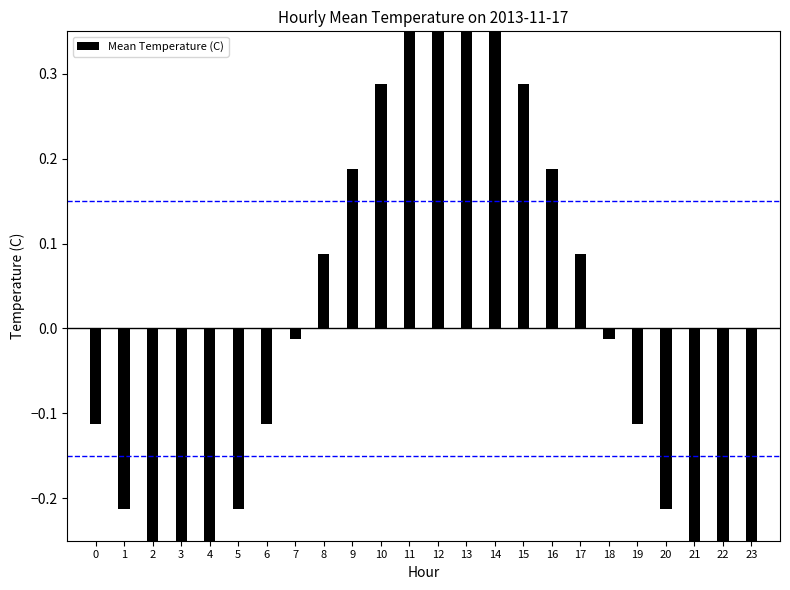

Which has a higher value, 23 or 13?

13